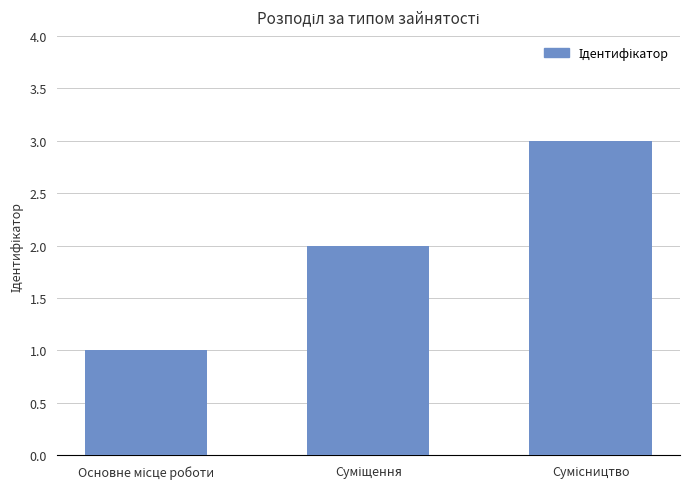

What is the sum of all values?

6